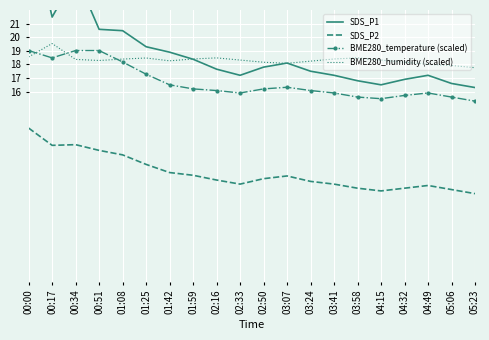

How many data points in BME280_humidity (scaled) are above 18?

17